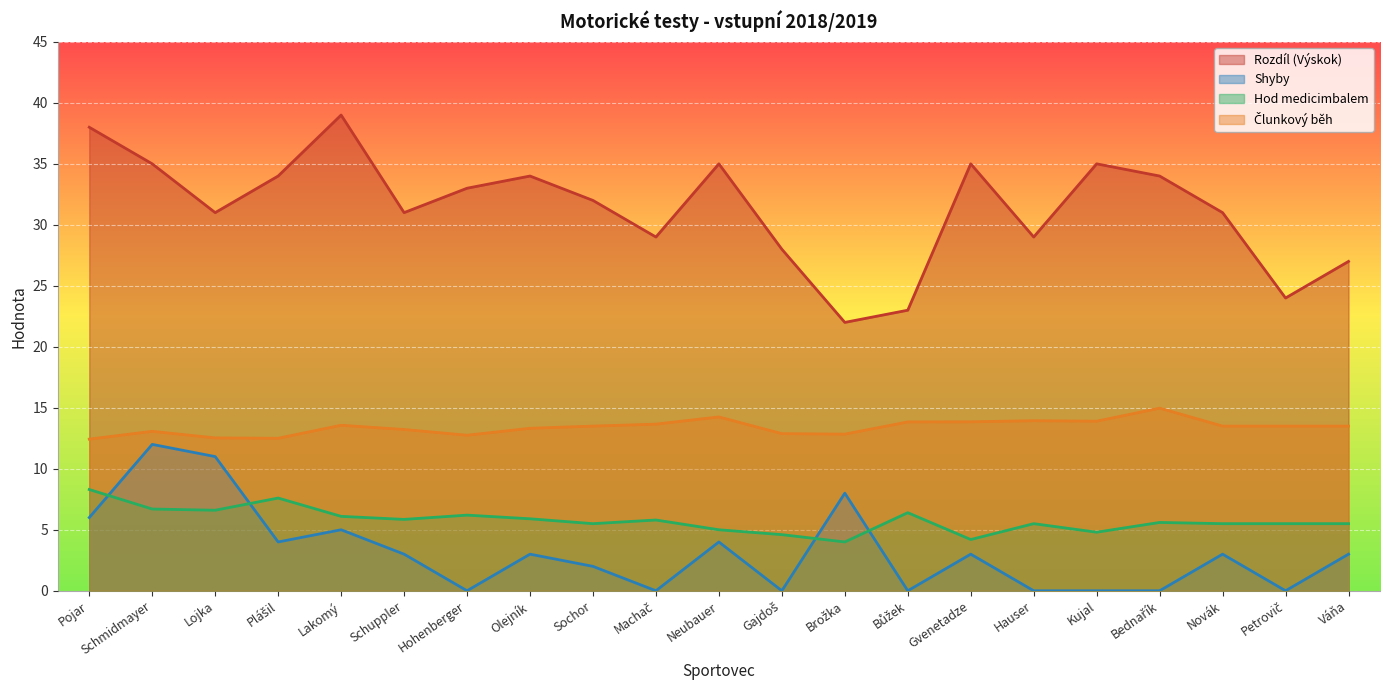

In Rozdíl (Výskok), how many points are lower than both neighbors (excluding endpoints)?

6